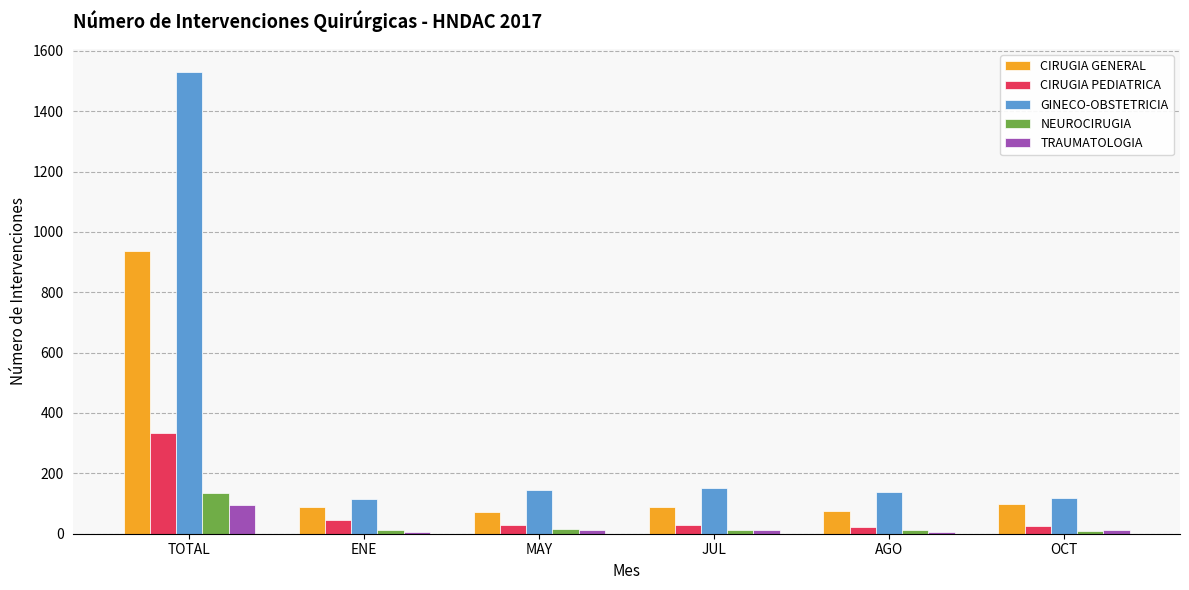

Is it true that CIRUGIA GENERAL equals 90 at ENE?

True